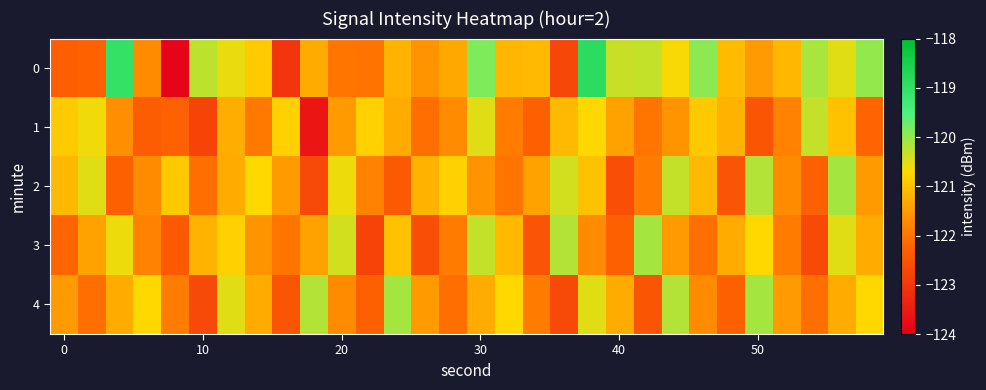

Count the number of categories in the chart.

30